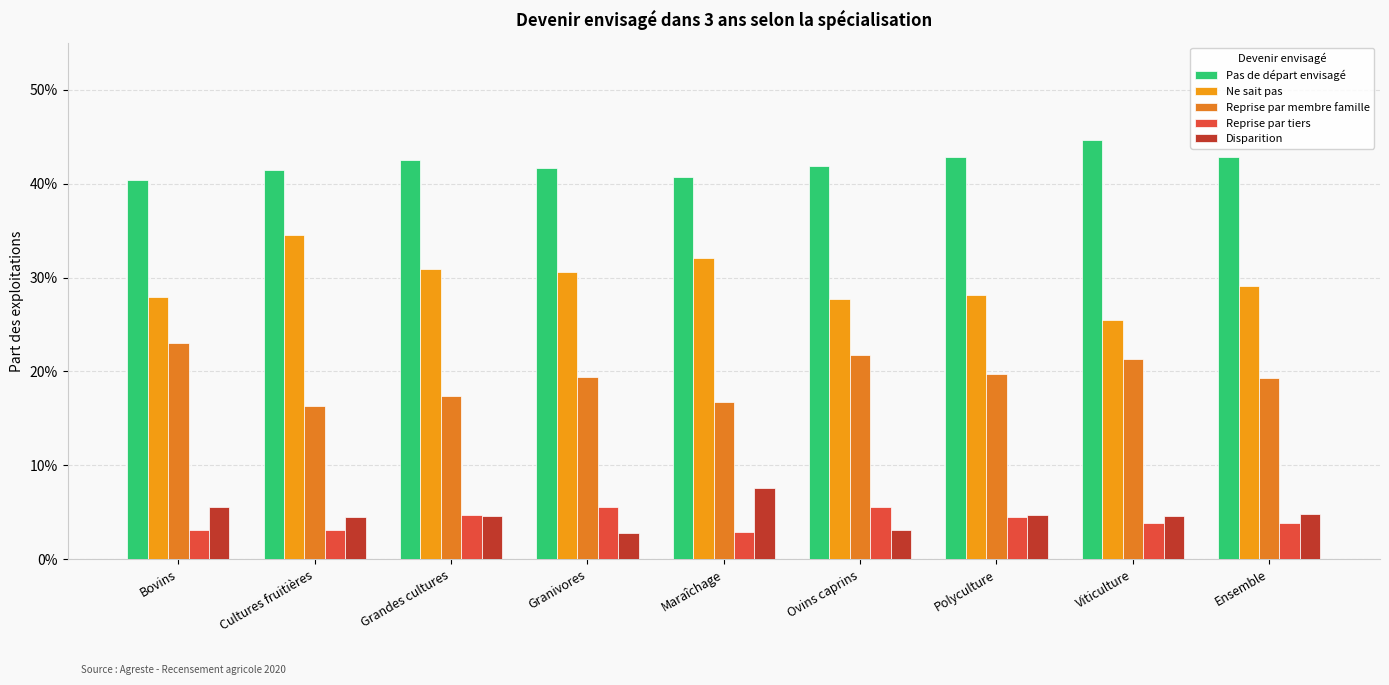

What are all the series names shown in the legend?

Pas de départ envisagé, Ne sait pas, Reprise par membre famille, Reprise par tiers, Disparition